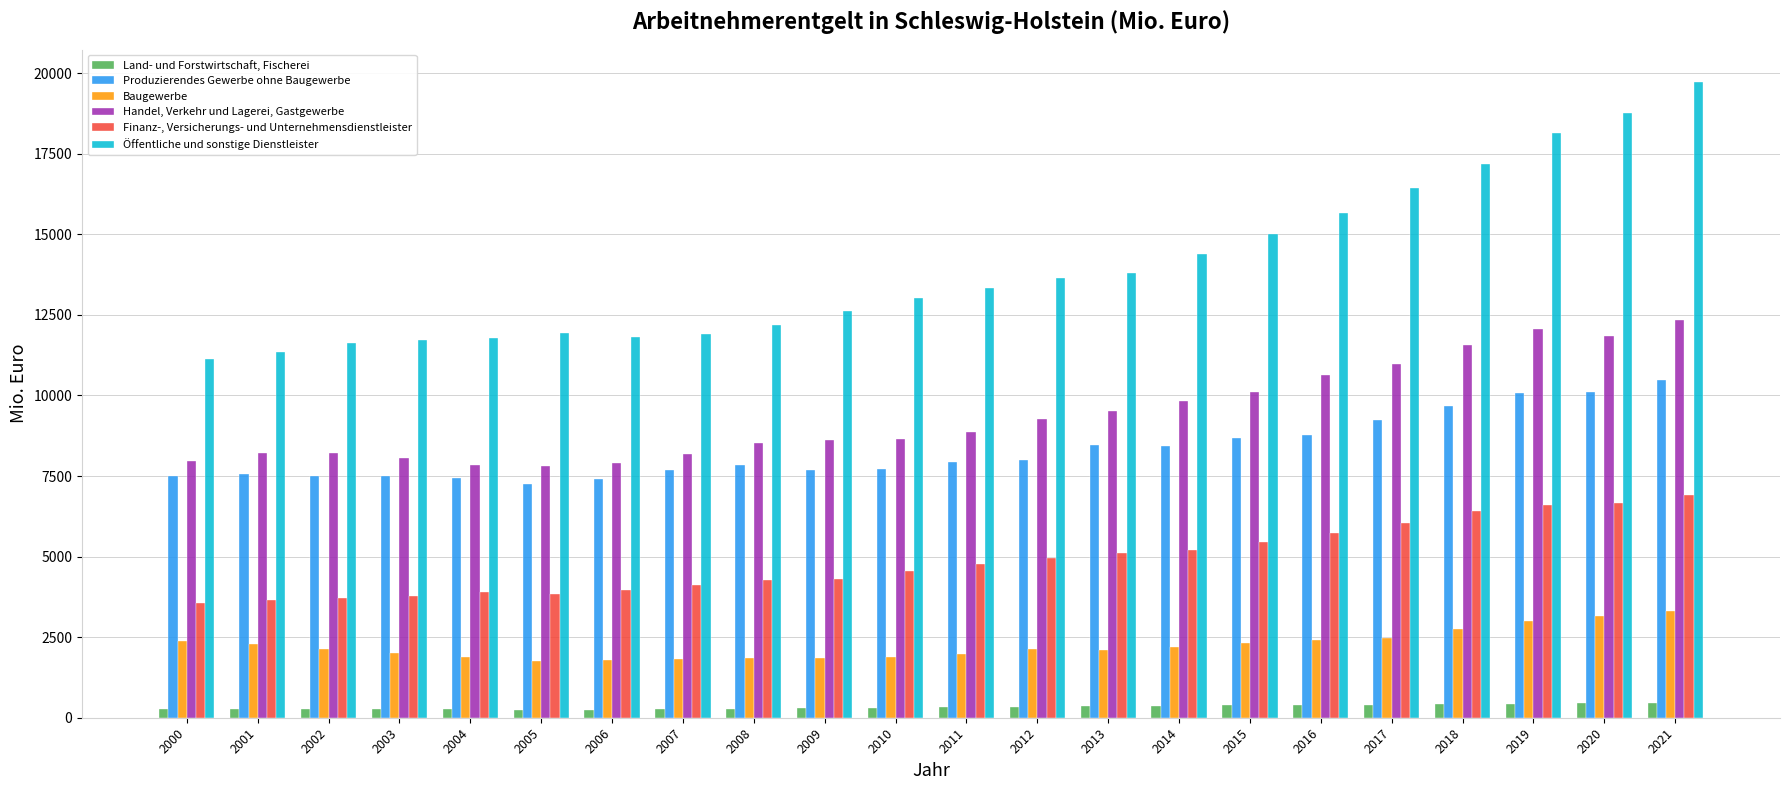

Where does the Produzierendes Gewerbe ohne Baugewerbe series first go above 7935?

2011